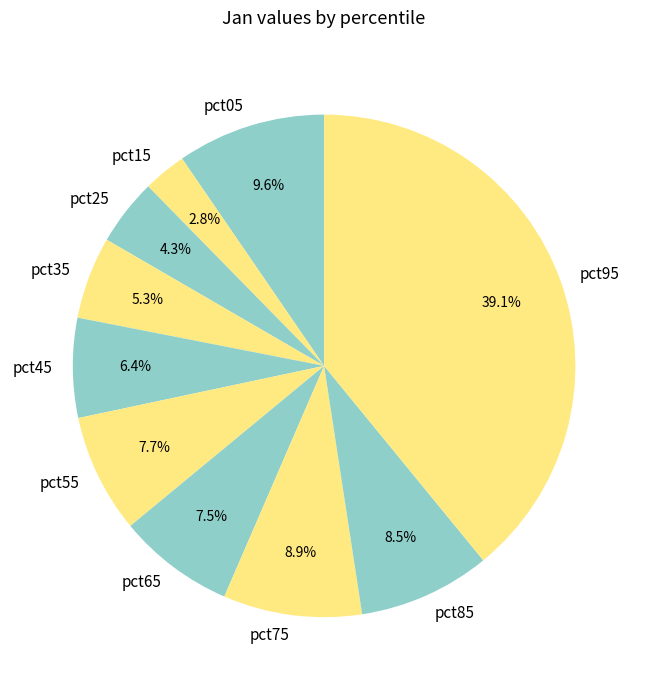

Which slice is the smallest?

pct15